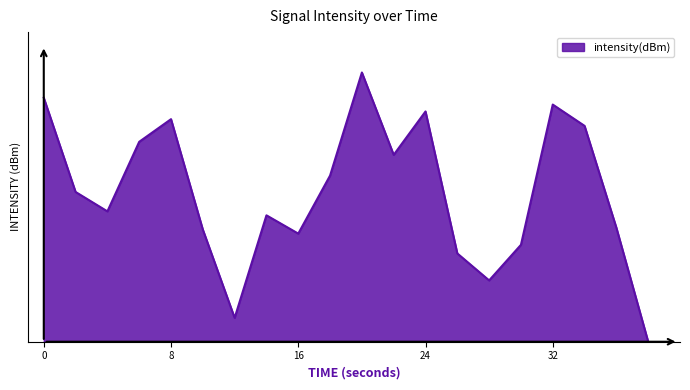

List the labels in order of value, smallest first.

38, 12, 28, 26, 30, 16, 10, 36, 14, 4, 2, 18, 22, 6, 34, 8, 24, 32, 0, 20